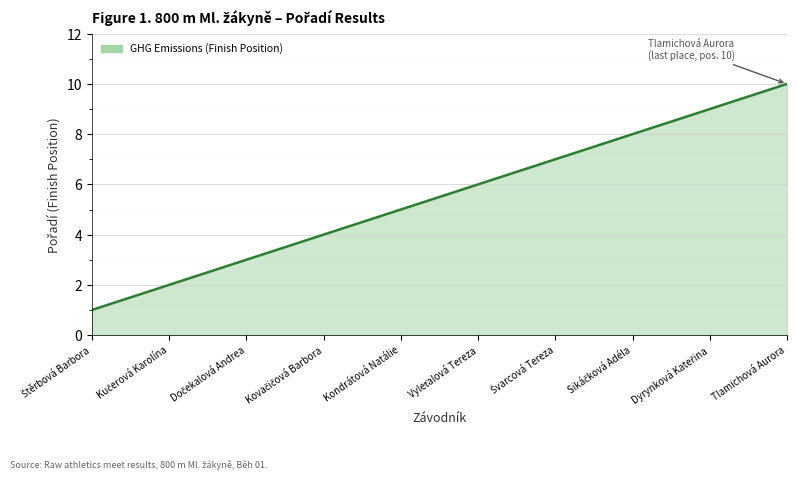

What is the difference between the maximum and minimum values?

9